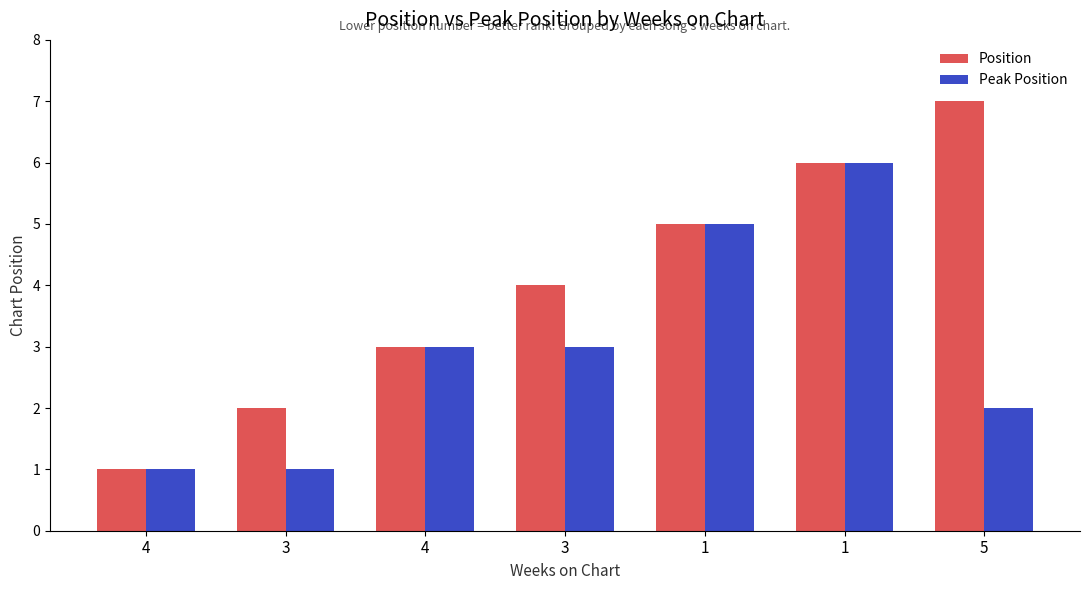

What are all the series names shown in the legend?

Position, Peak Position